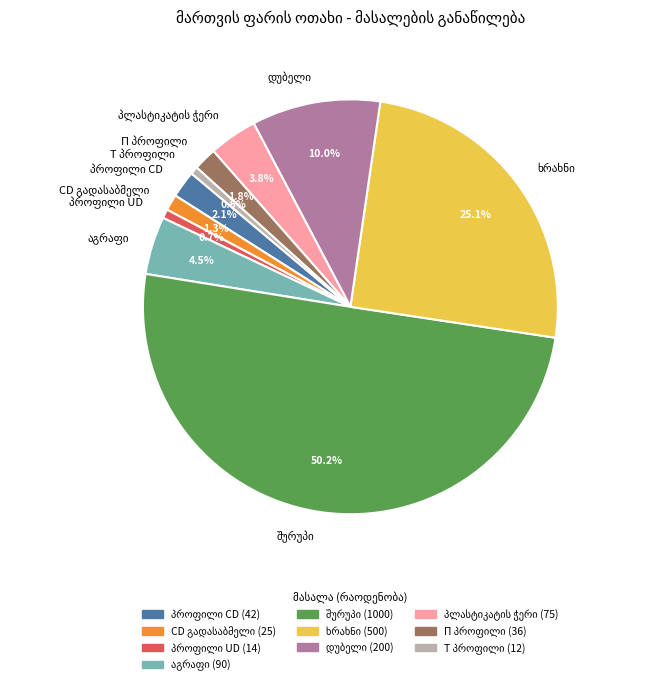

Is it true that CD გადასაბმელი is 1% of the pie?

True